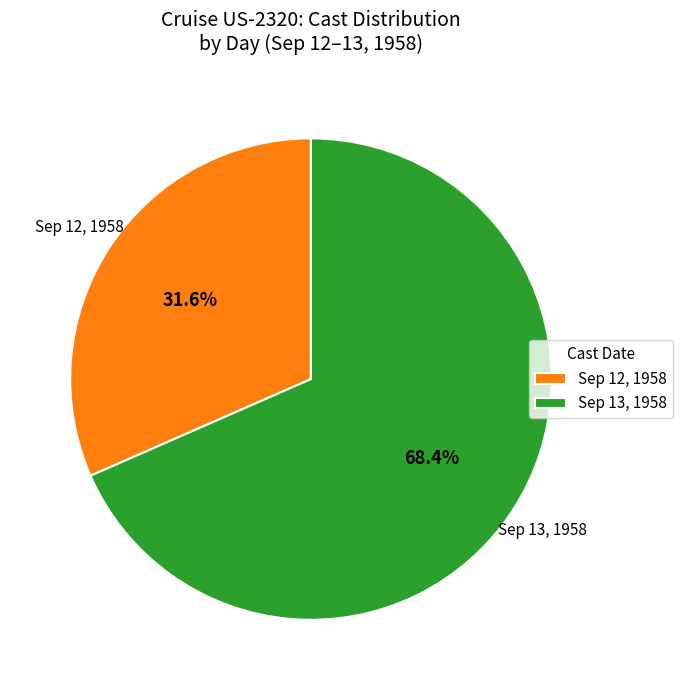

Is there a majority slice in this chart?

Yes